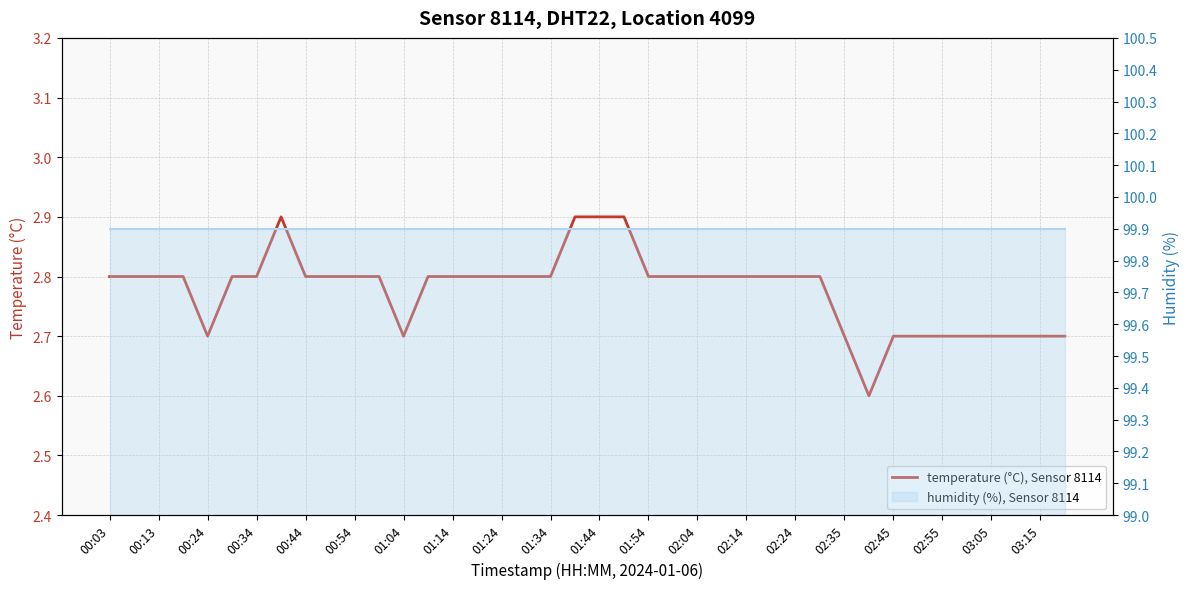

What is the maximum value shown in the chart?

99.9